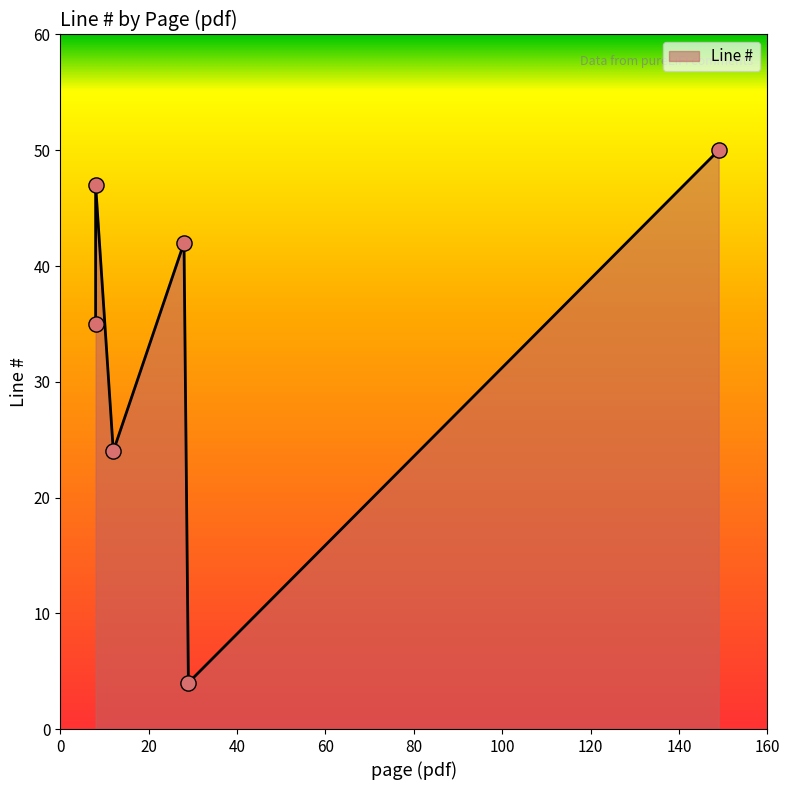

What is the change in value from 29 to 149?

+46